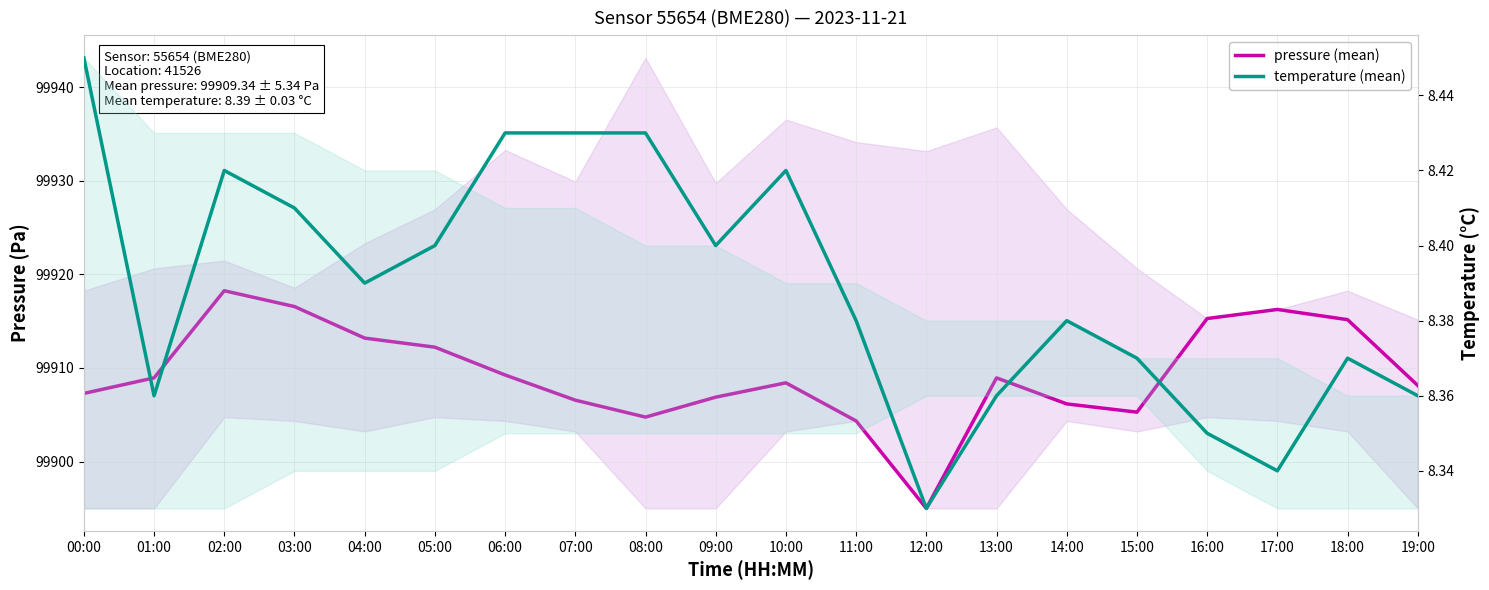

Is the value of pressure (mean) at 06:00 greater than the value of temperature (mean) at 17:00?

Yes